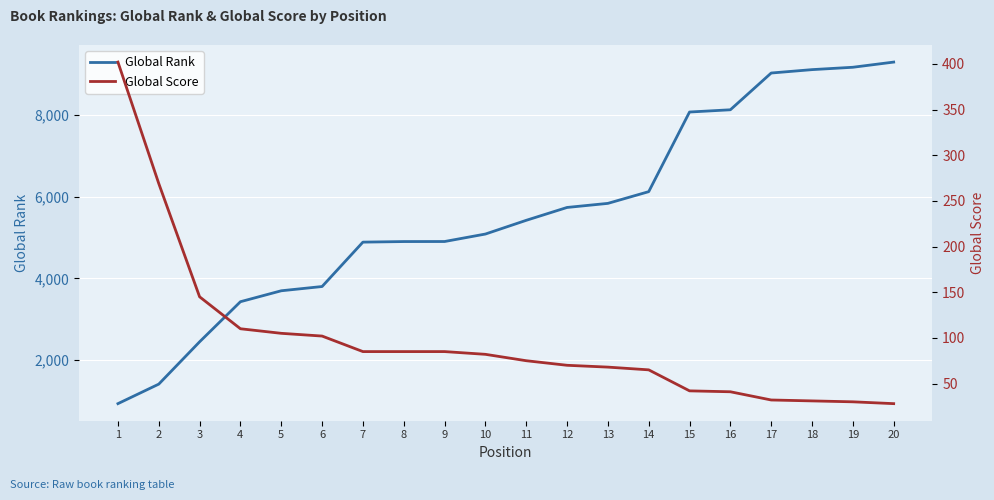

Rank the categories by Global Rank value from lowest to highest.

1, 2, 3, 4, 5, 6, 7, 8, 9, 10, 11, 12, 13, 14, 15, 16, 17, 18, 19, 20